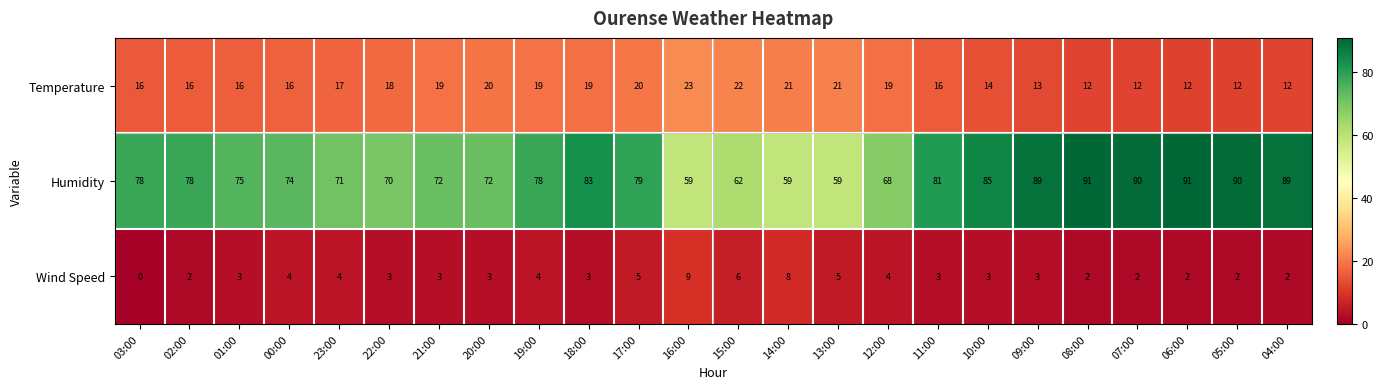

Rank the series by their average value, from lowest to highest.

Wind Speed, Temperature, Humidity